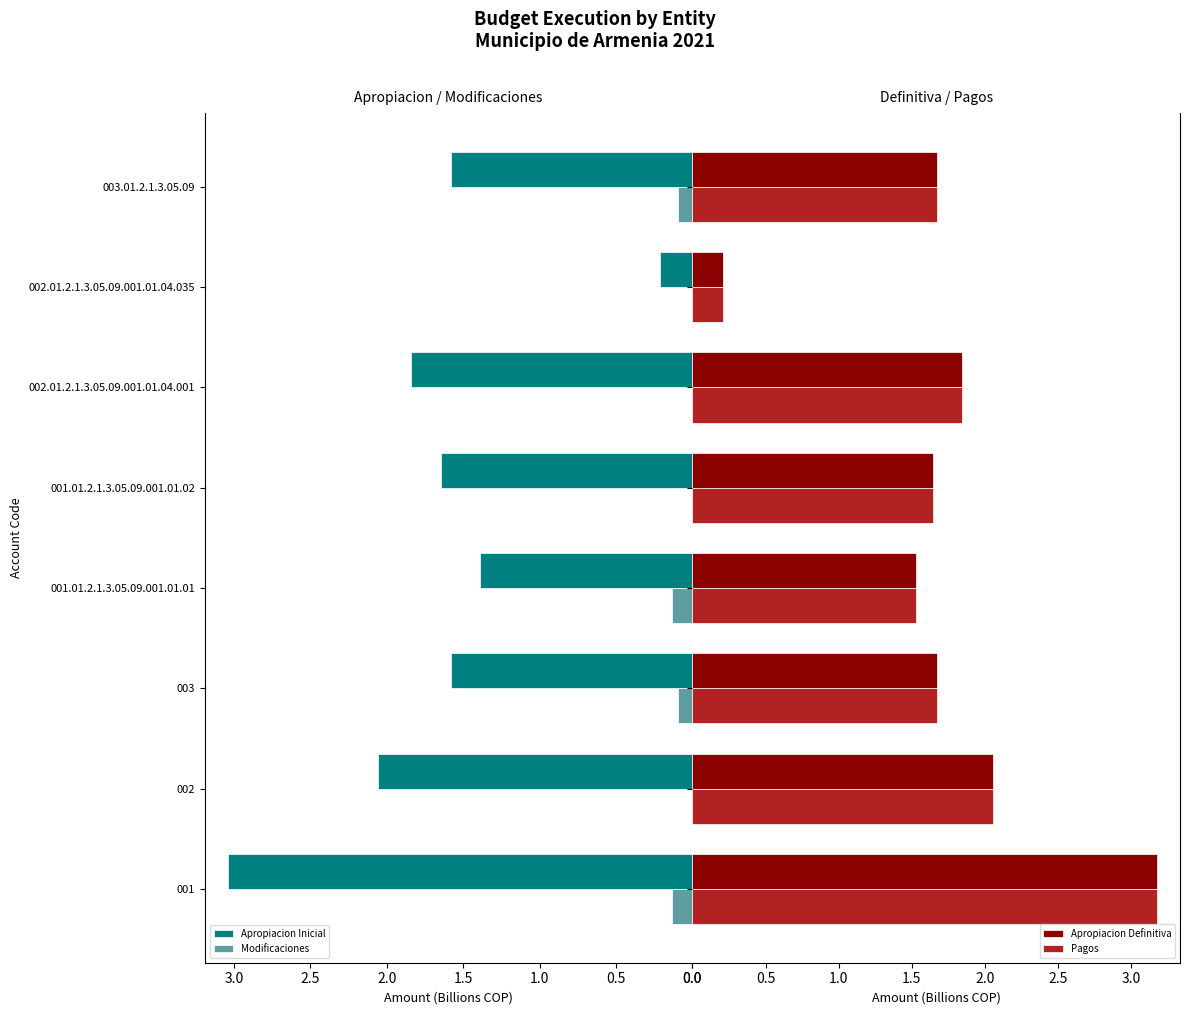

At which label is Apropiacion Inicial closest to 1?

001.01.2.1.3.05.09.001.01.01